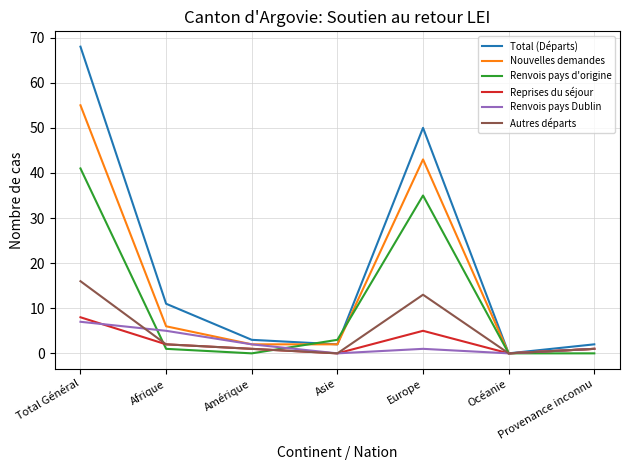

True or false: Renvois pays d'origine has a value of 3 at Asie.

True